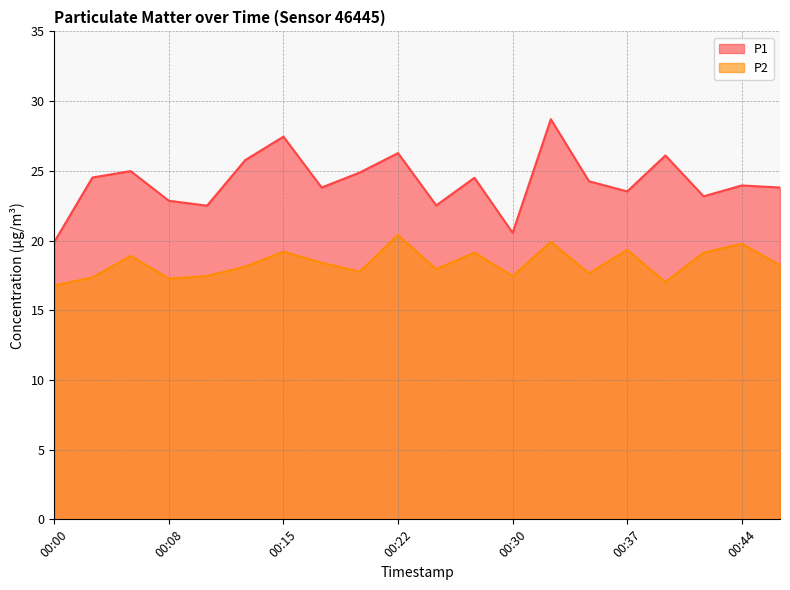

Which series has the widest spread of values?

P1